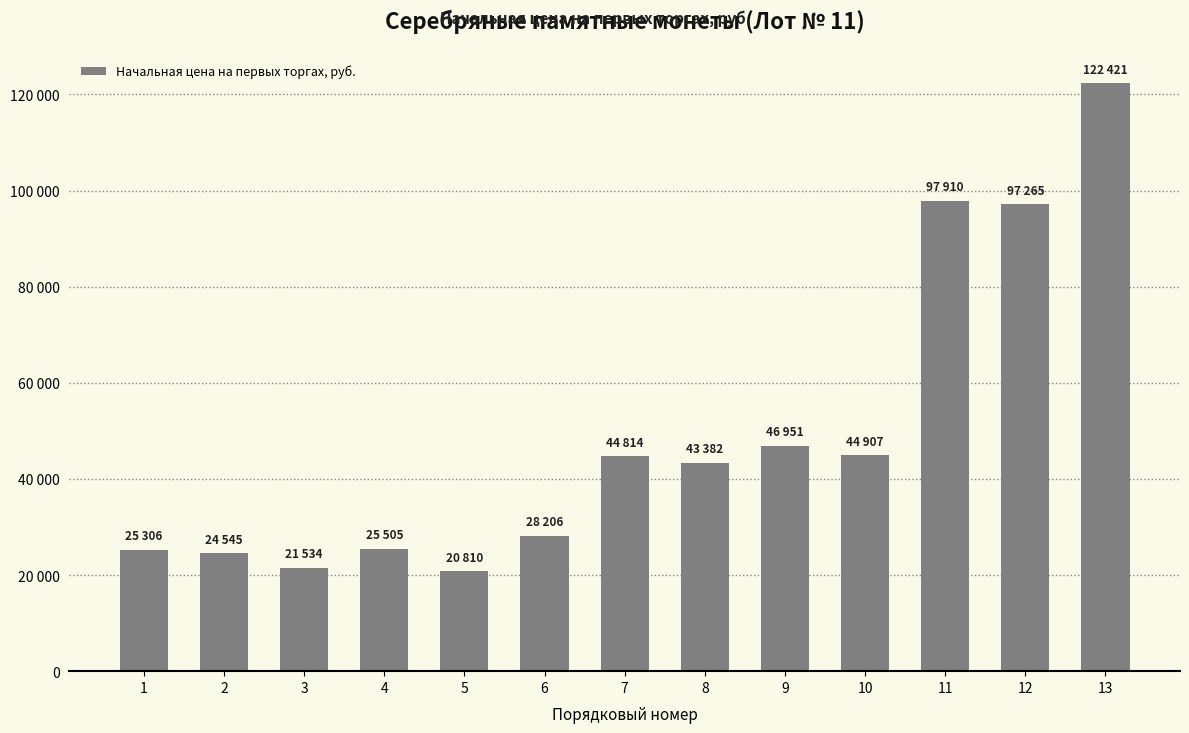

Are the bars horizontal?

No